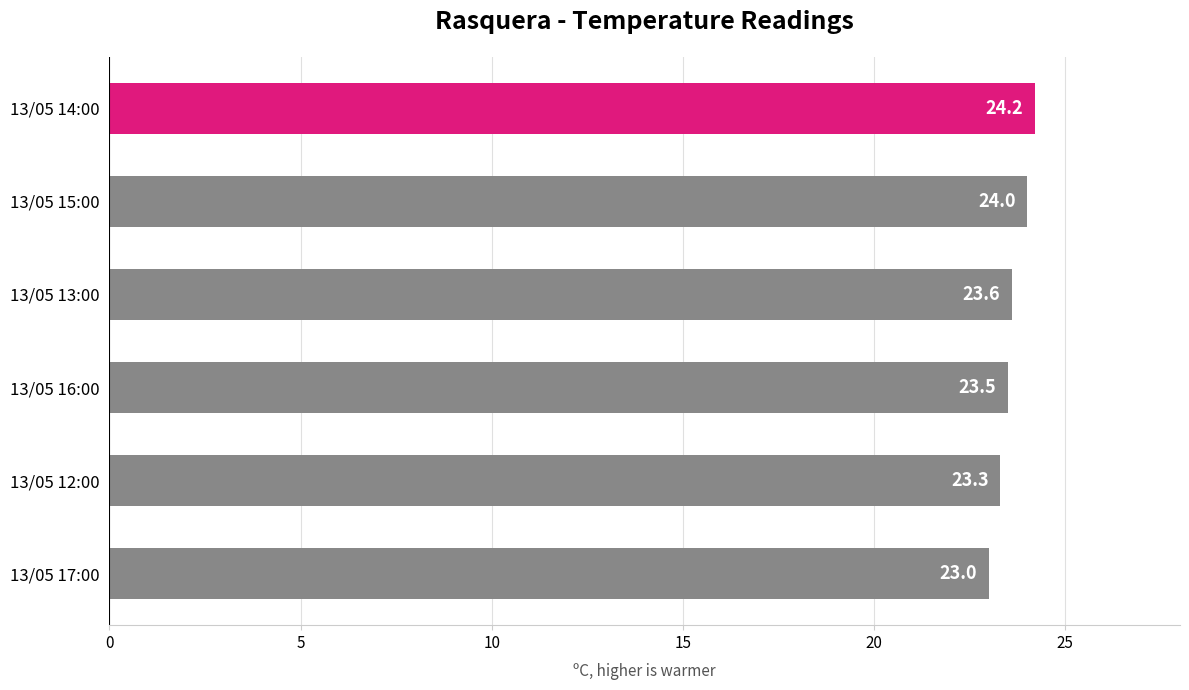

How many values are between 23 and 24?

5